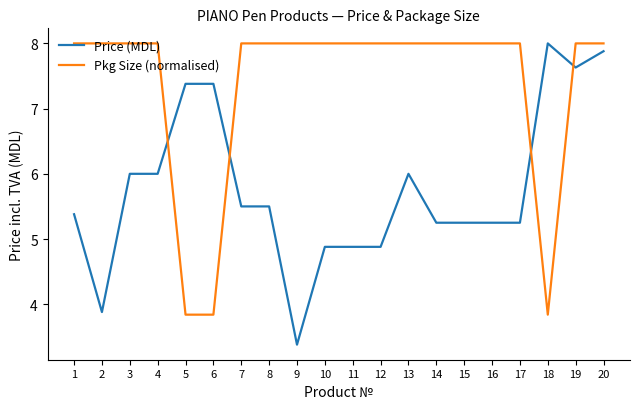

Between 5 and 19, which series saw the biggest shift?

Pkg Size (normalised)